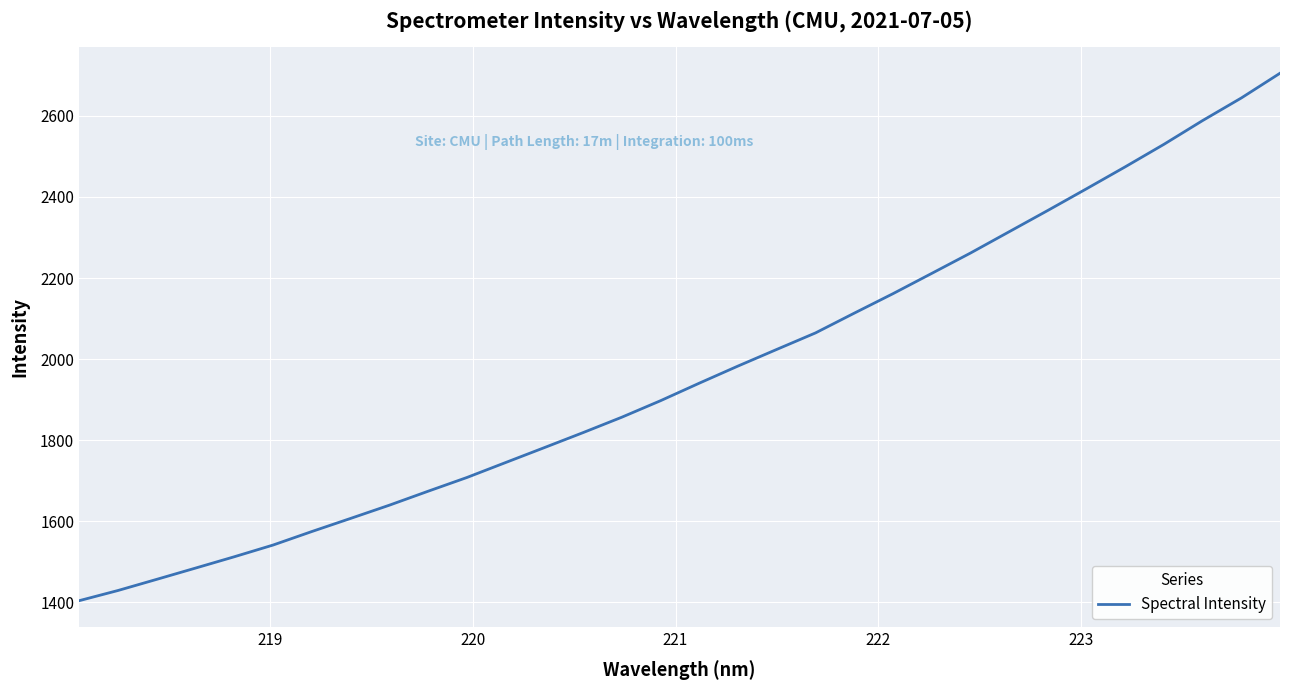

What is the greatest value displayed?

2705.0